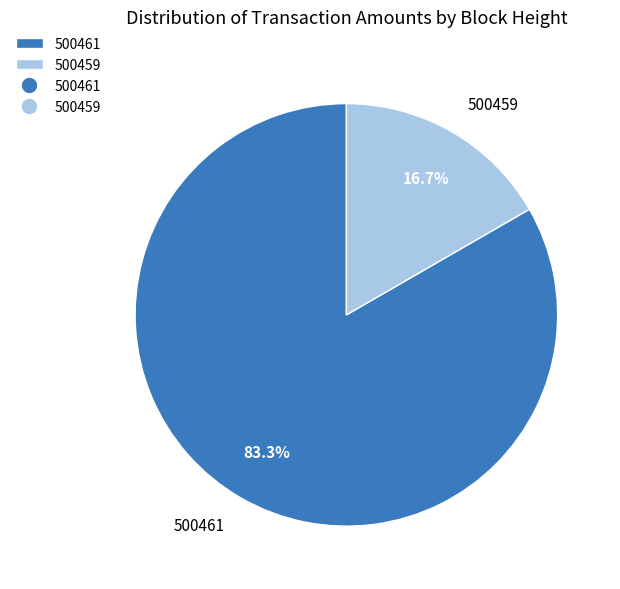

How many segments does this pie chart have?

2